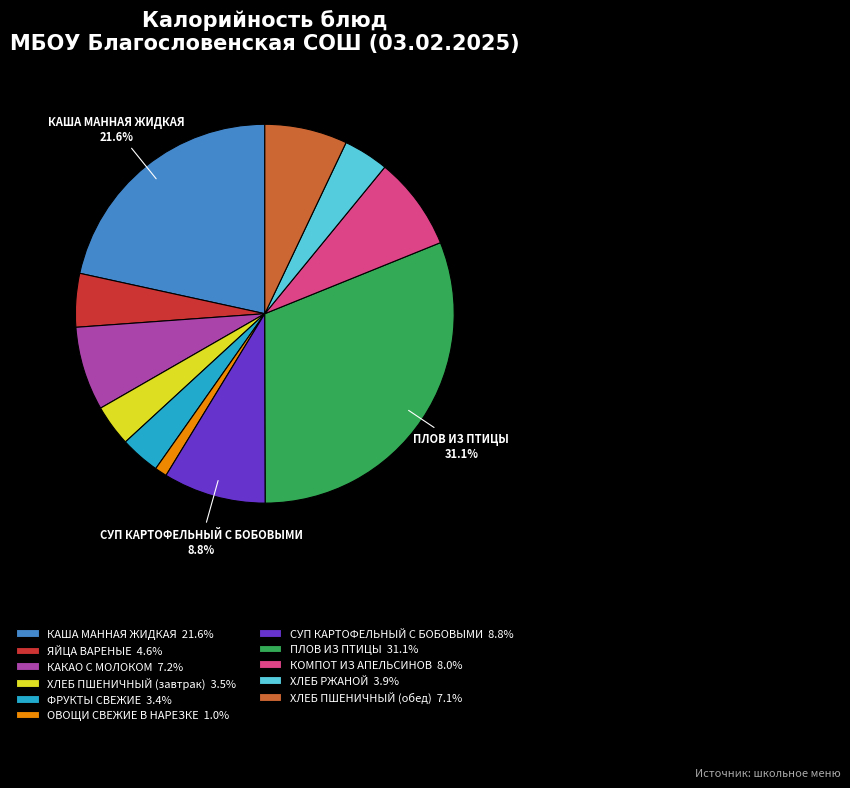

How many segments does this pie chart have?

11